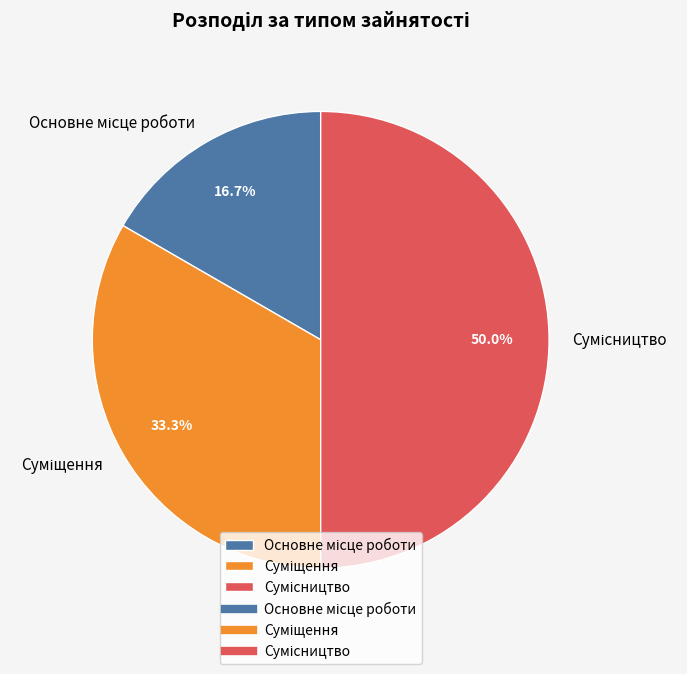

To the nearest percent, what portion does Суміщення represent?

33%